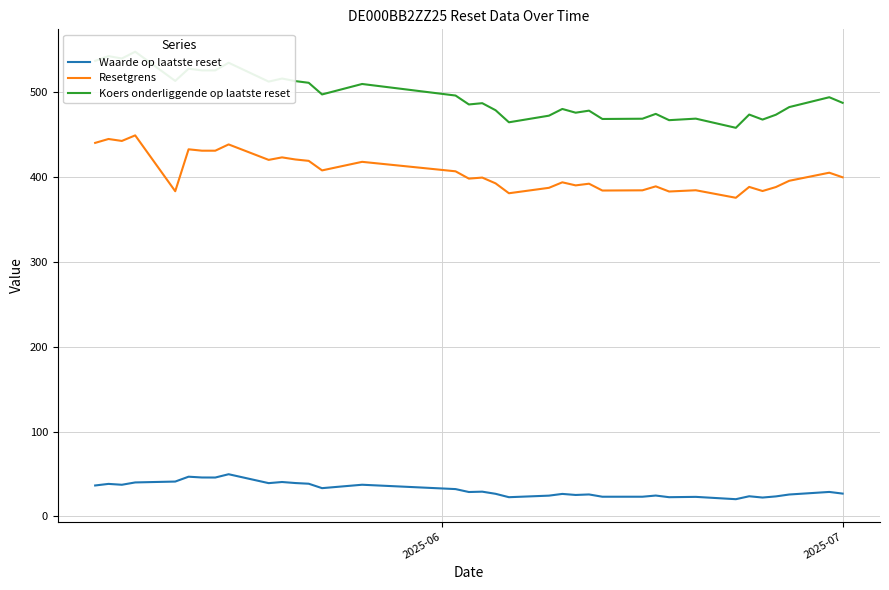

What is the minimum value for Resetgrens?

375.2